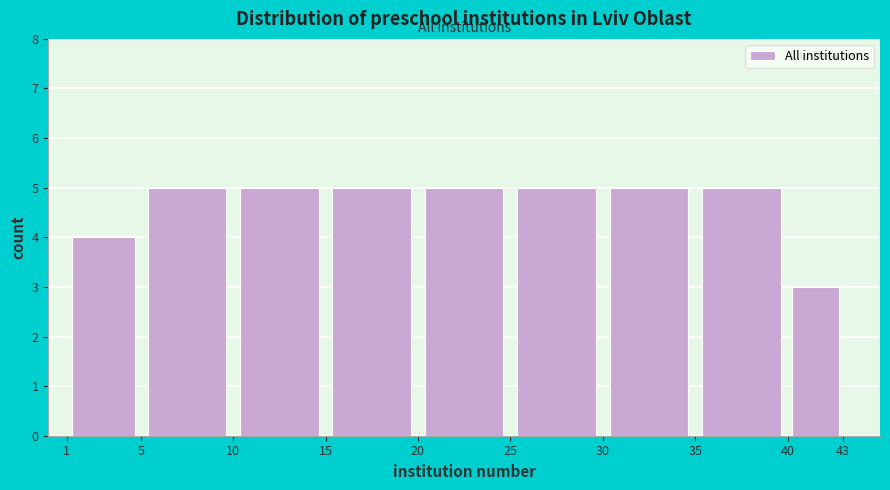

What is the height of the bar covering 5 to 10 on the x-axis? The values are not printed on the chart, so give them approximately, as read against the axis.

5